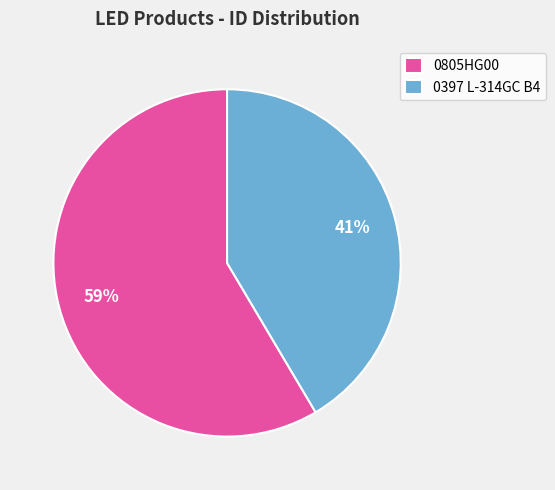

Rank the categories by value from highest to lowest.

0805HG00, 0397 L-314GC B4